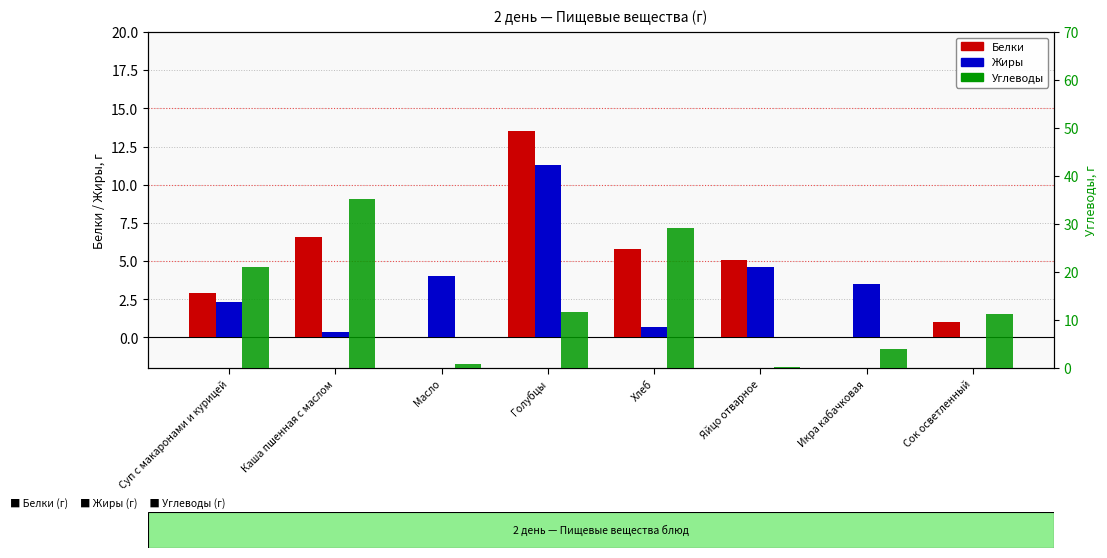

Rank the series at Икра кабачковая from lowest to highest value.

Белки, Жиры, Углеводы